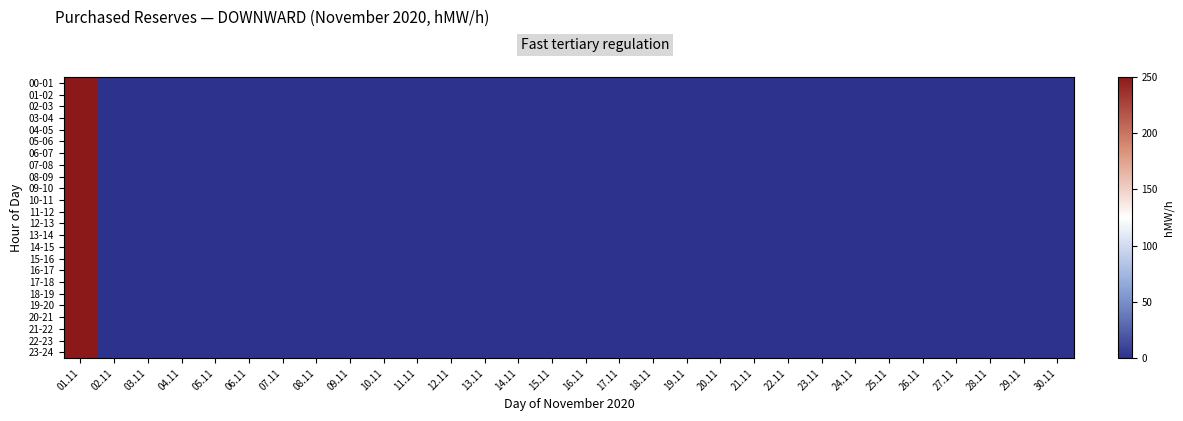

Which series has the widest spread of values?

00-01